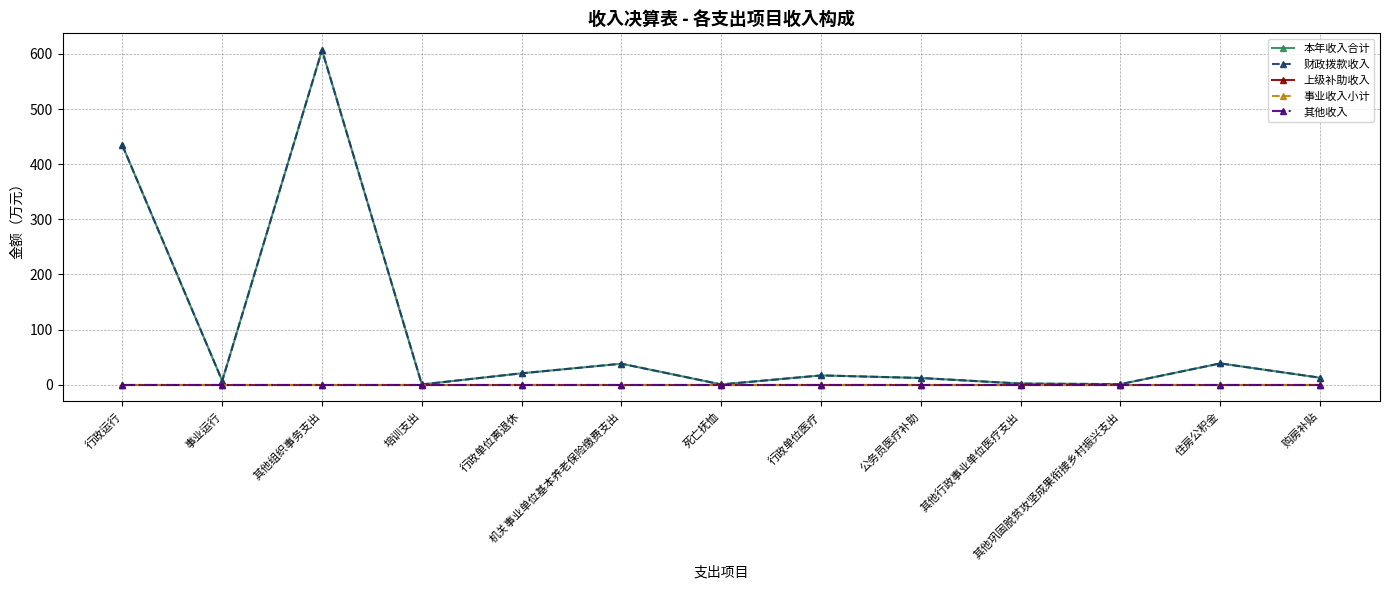

Is the value of 财政拨款收入 at 行政单位医疗 greater than the value of 上级补助收入 at 行政单位医疗?

Yes